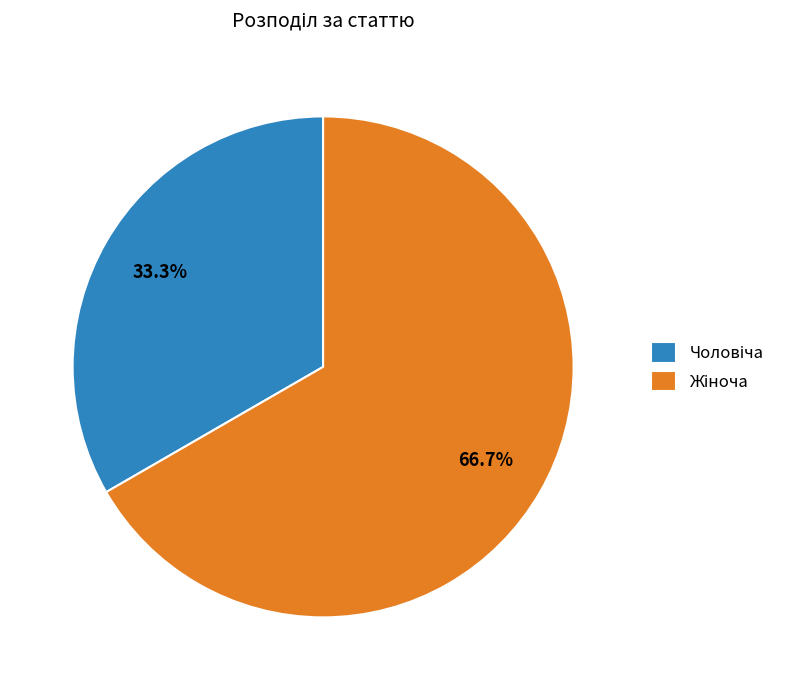

Does any single category account for the majority?

Yes